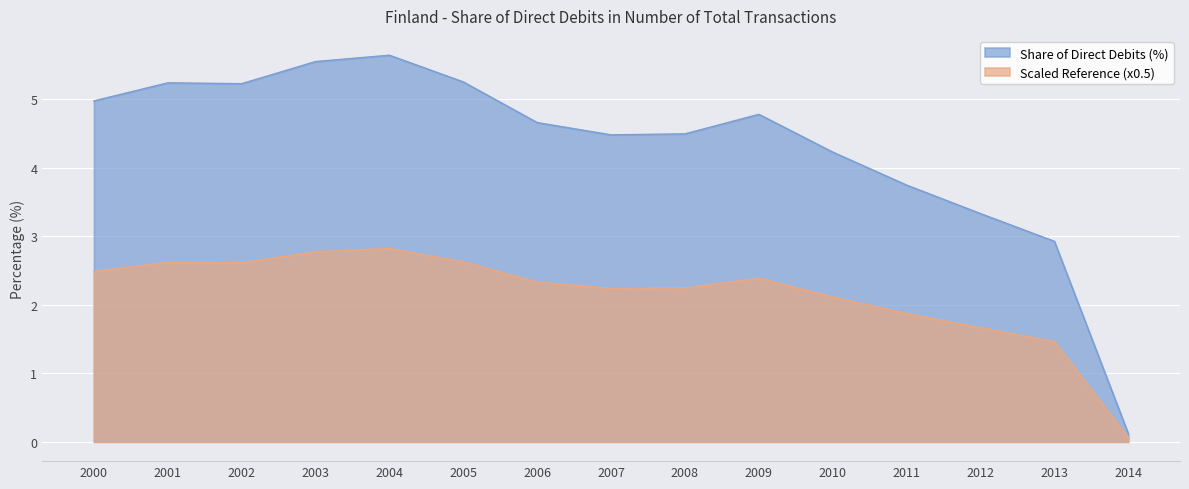

At 2014, list the series in order from largest to smallest.

Share of Direct Debits (%), Scaled Reference (x0.5)